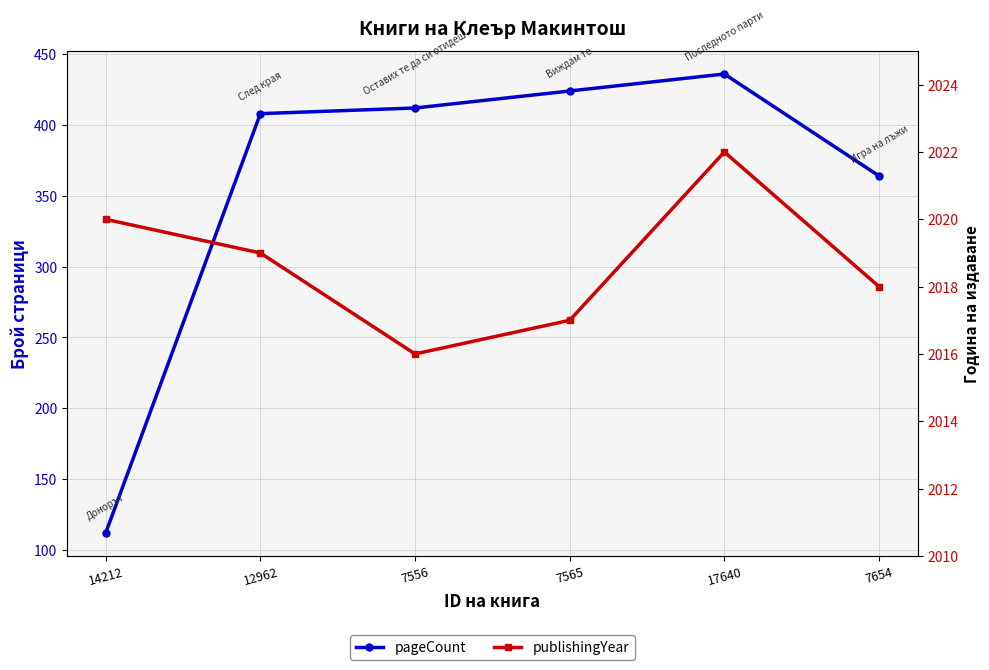

How many values in the pageCount series are below 412?

3